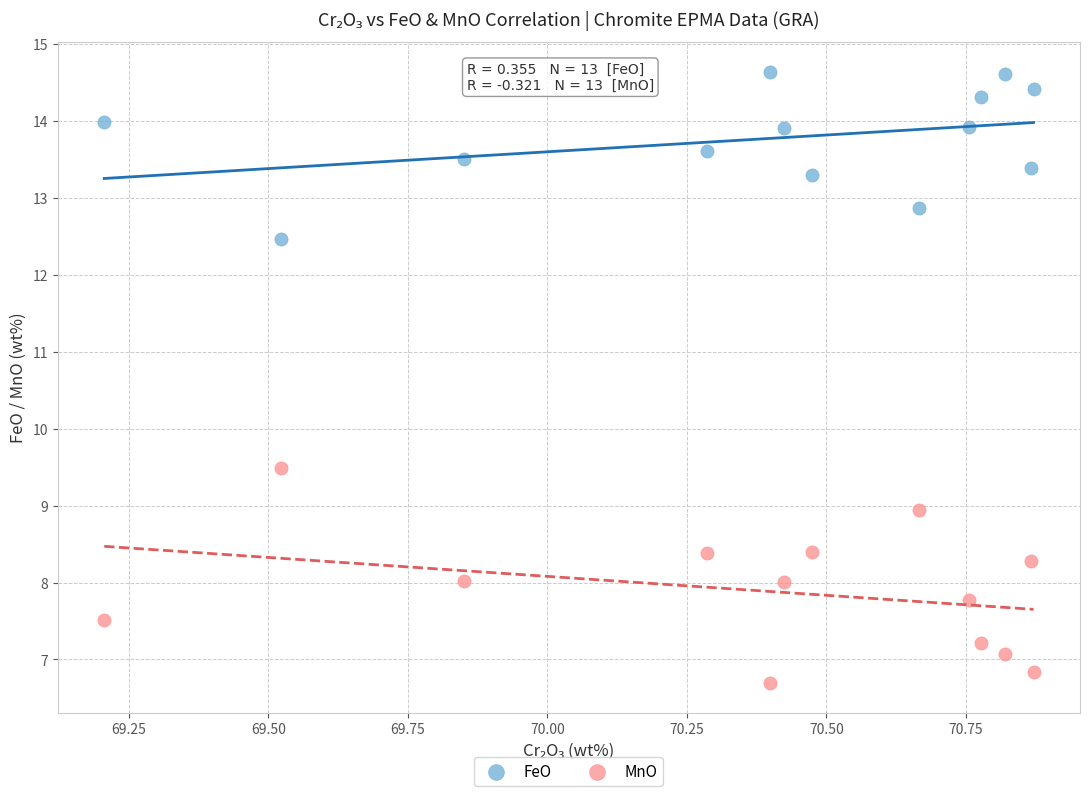

Which series contains the highest Y value?

FeO